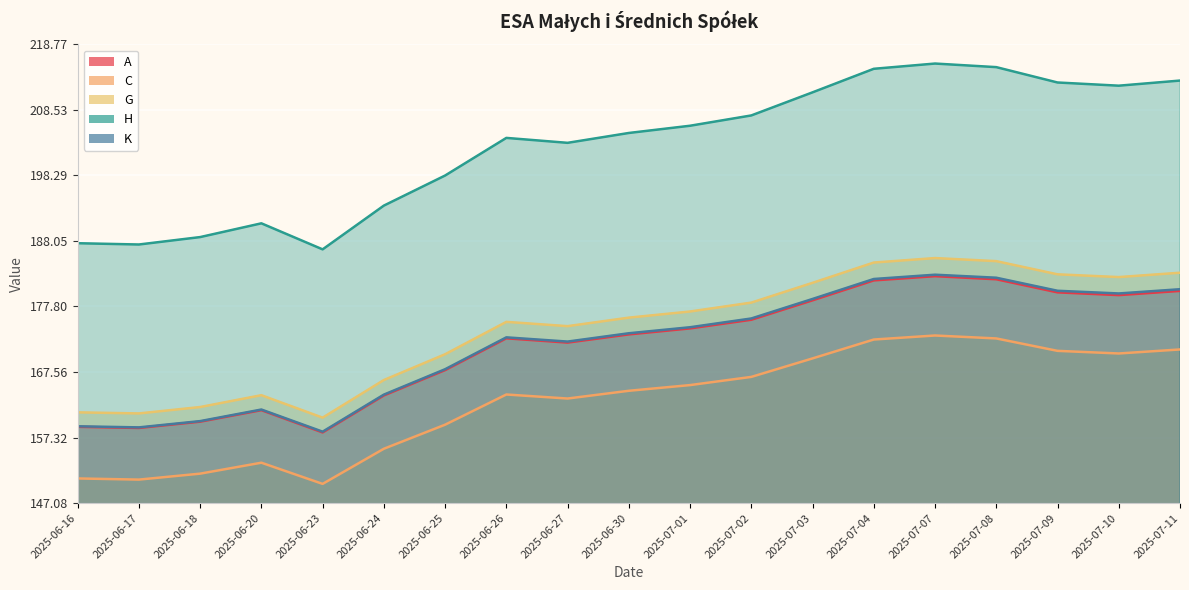

At 2025-06-26, list the series in order from largest to smallest.

H, G, K, A, C